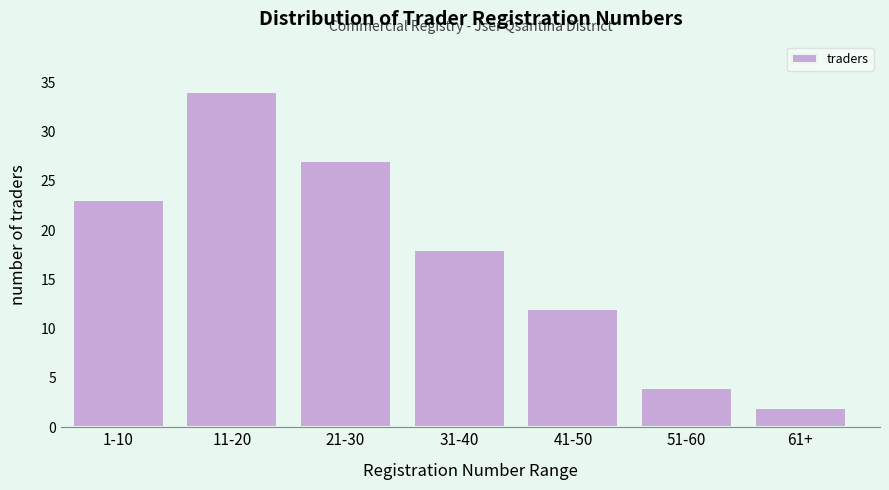

Reading left to right, list all the values displayed in this chart.

23	34	27	18	12	4	2